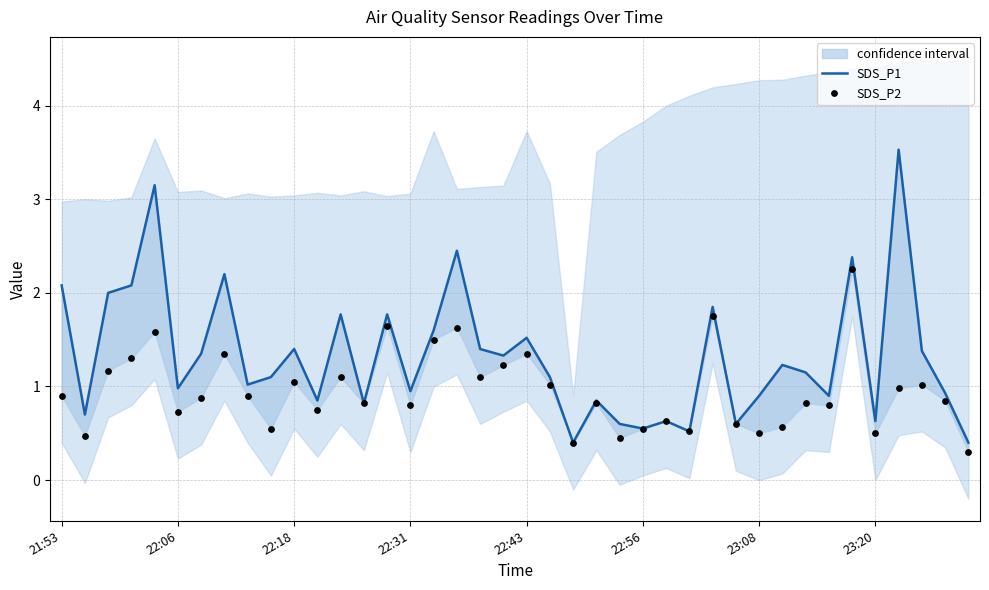

Which series has the largest total across all categories?

SDS_P1